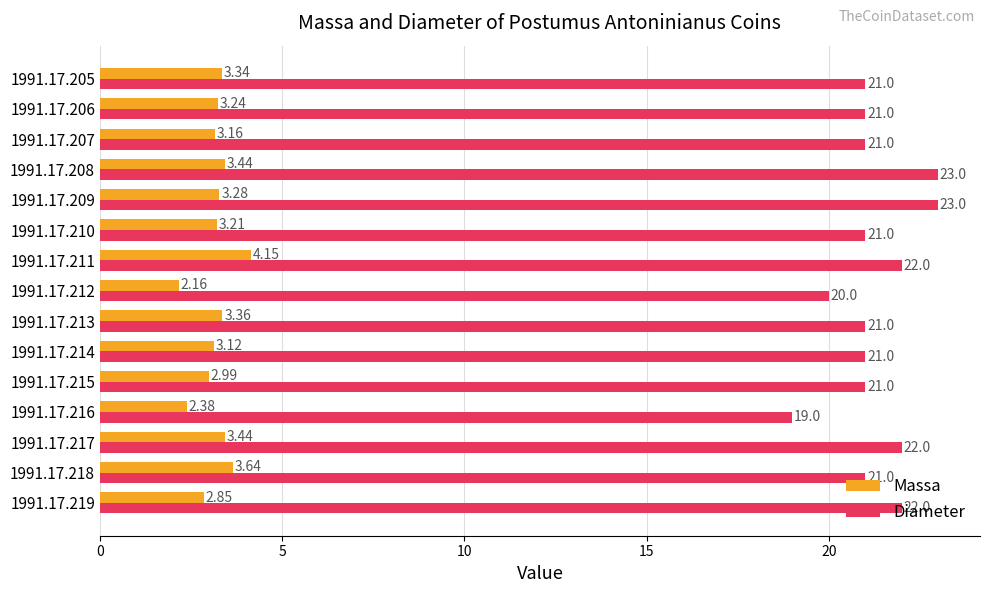

Count the number of data series in this chart.

2